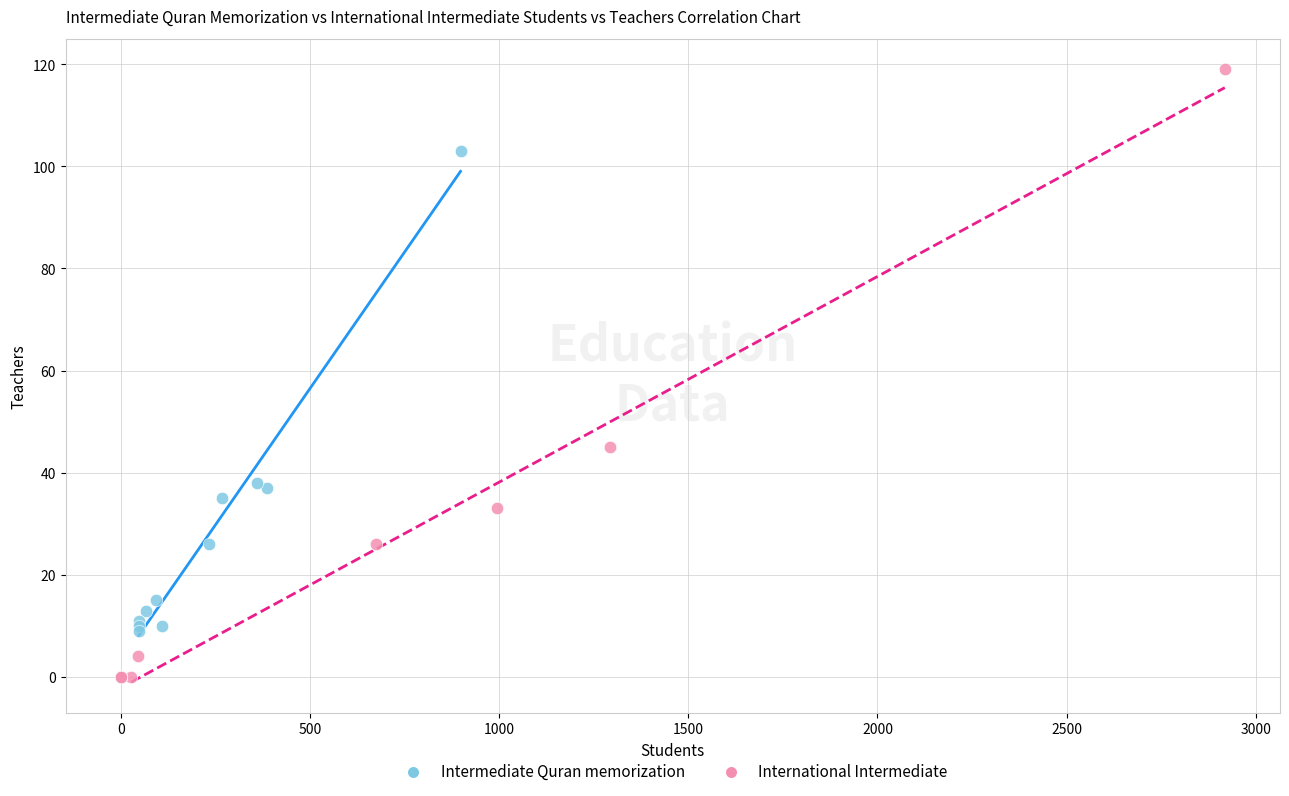

Which series has the widest spread of Y values?

International Intermediate